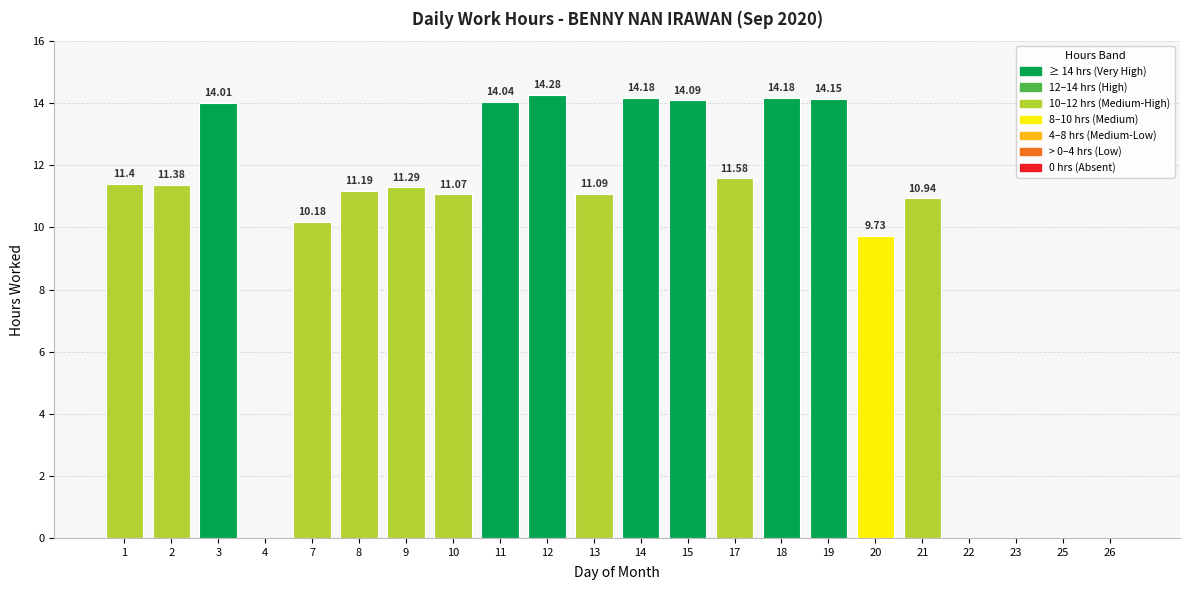

Are the bars horizontal?

No